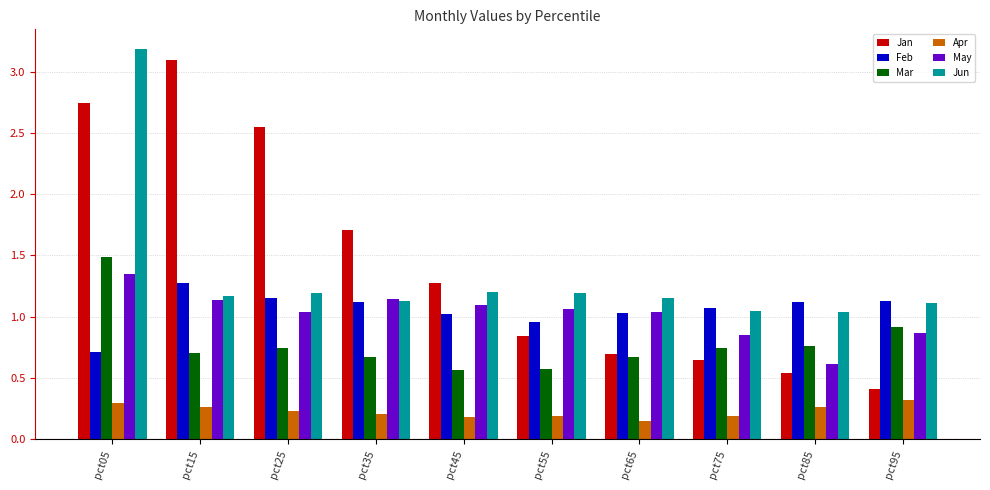

What is the greatest value displayed?

3.2